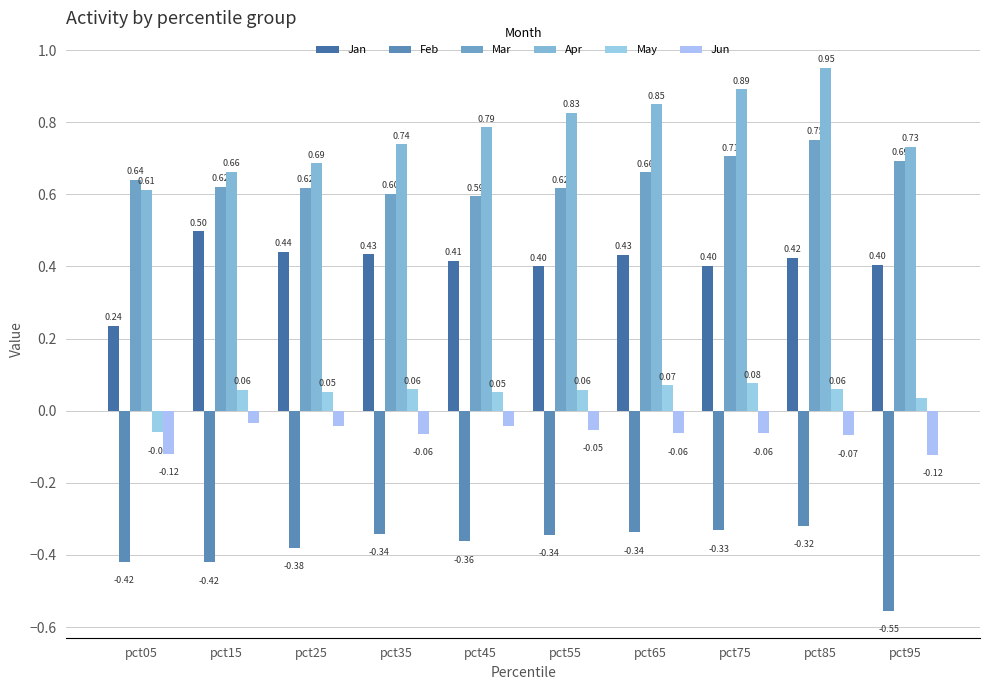

At how many categories does at least one series exceed 0?

10